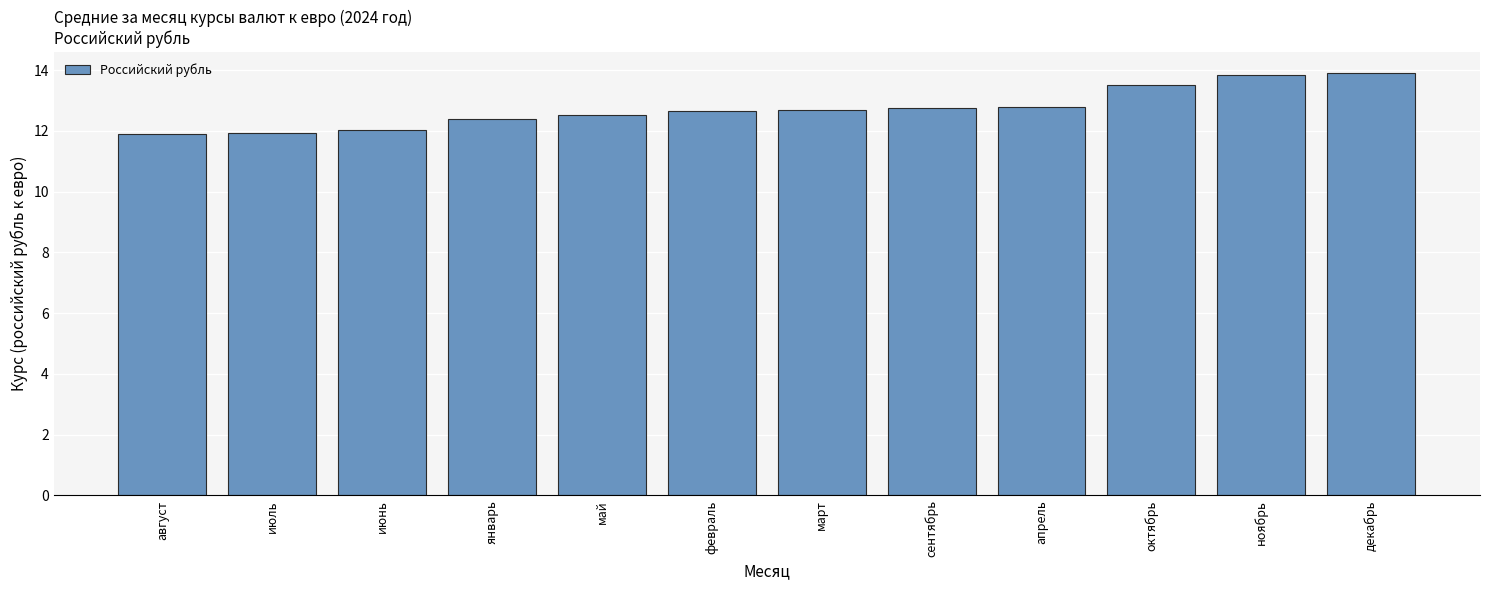

What is the label of the 9th bar from the left?

апрель